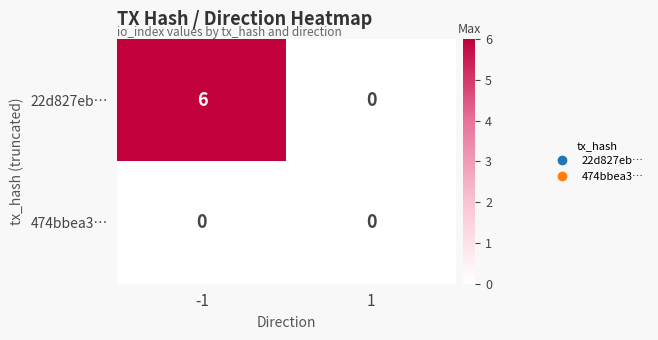

Which series has the largest total across all categories?

22d827eb…